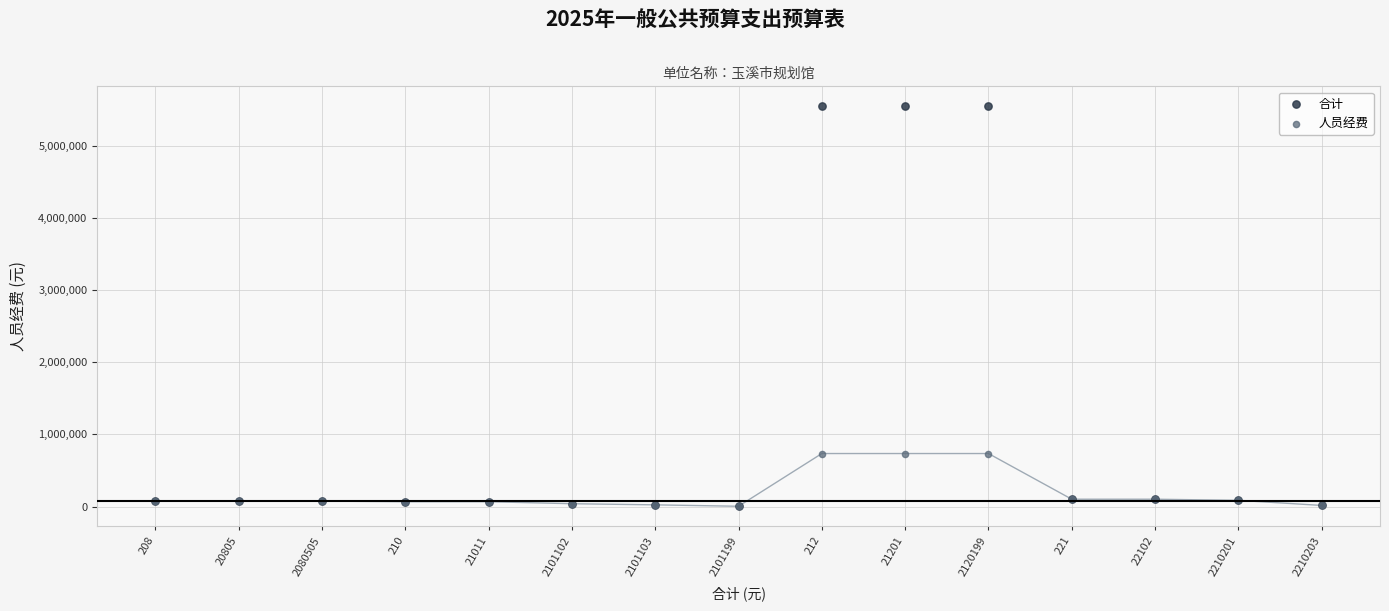

What are all the series names shown in the legend?

合计, 人员经费